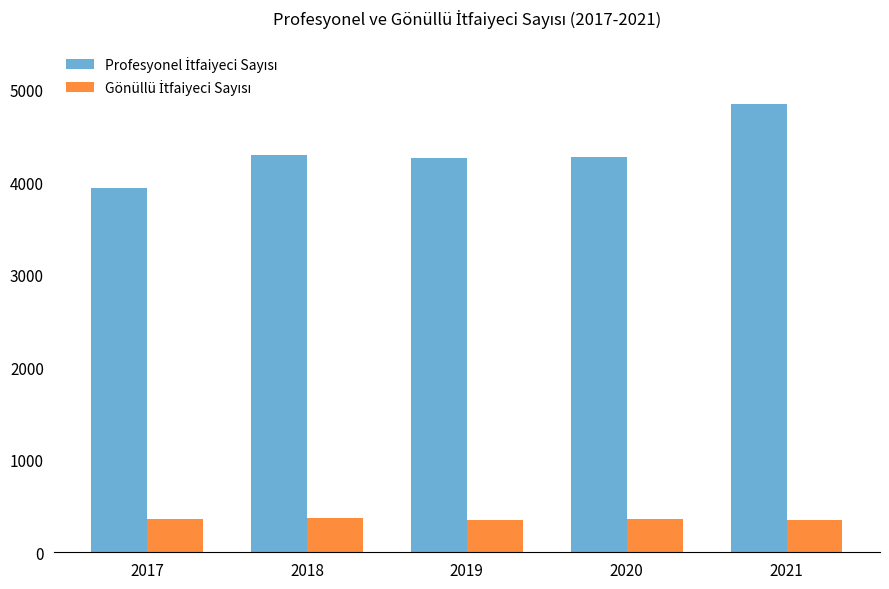

At which category is the sum across all series the highest?

2021